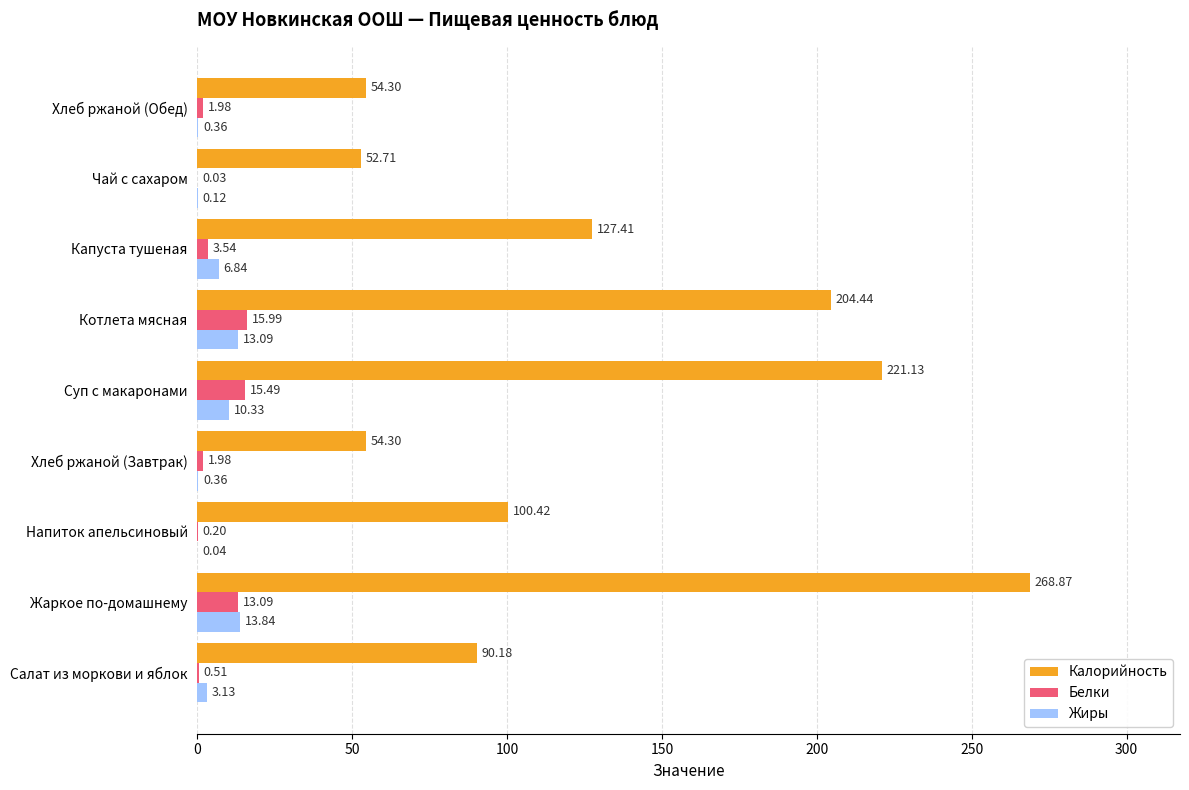

What is the total value across all series at Жаркое по-домашнему?

295.8